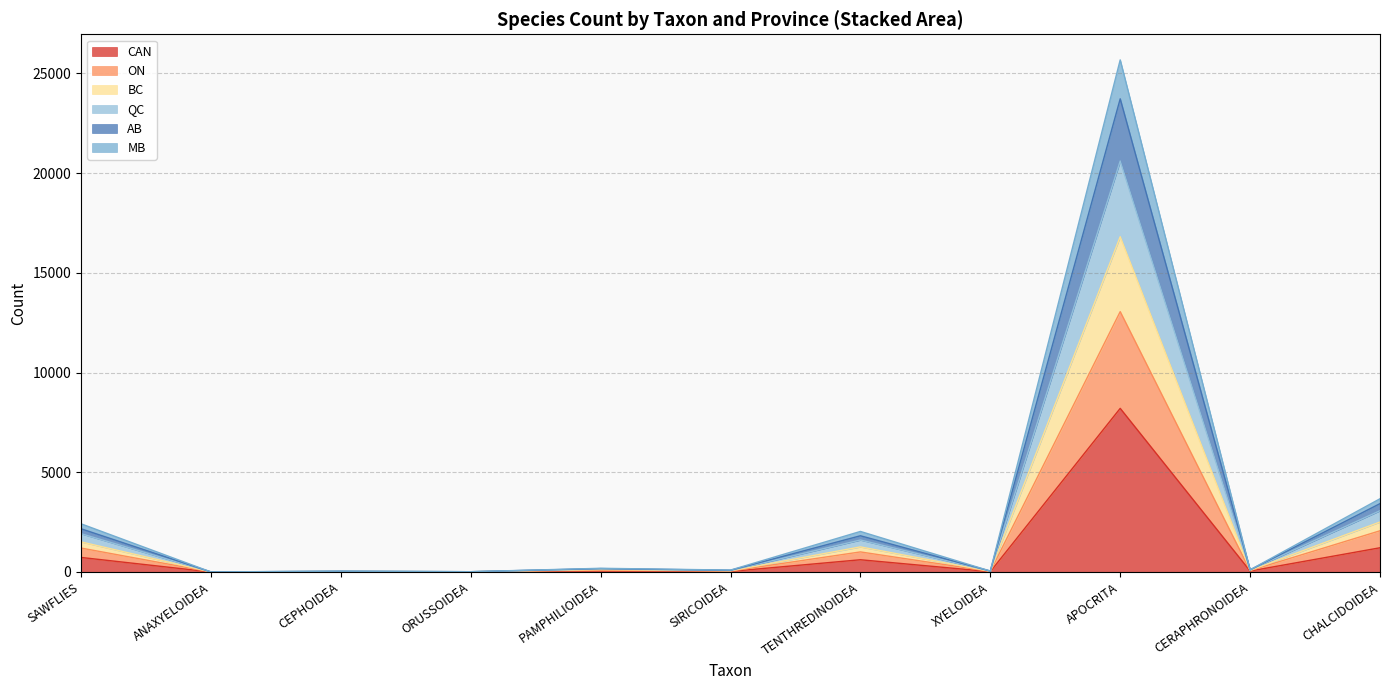

True or false: QC has more than 0 points higher than both neighbors.

True